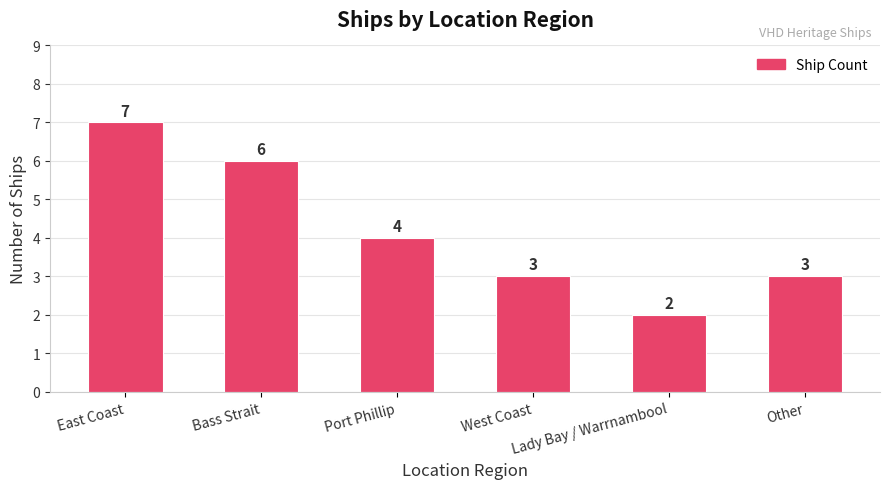

Are the bars horizontal?

No